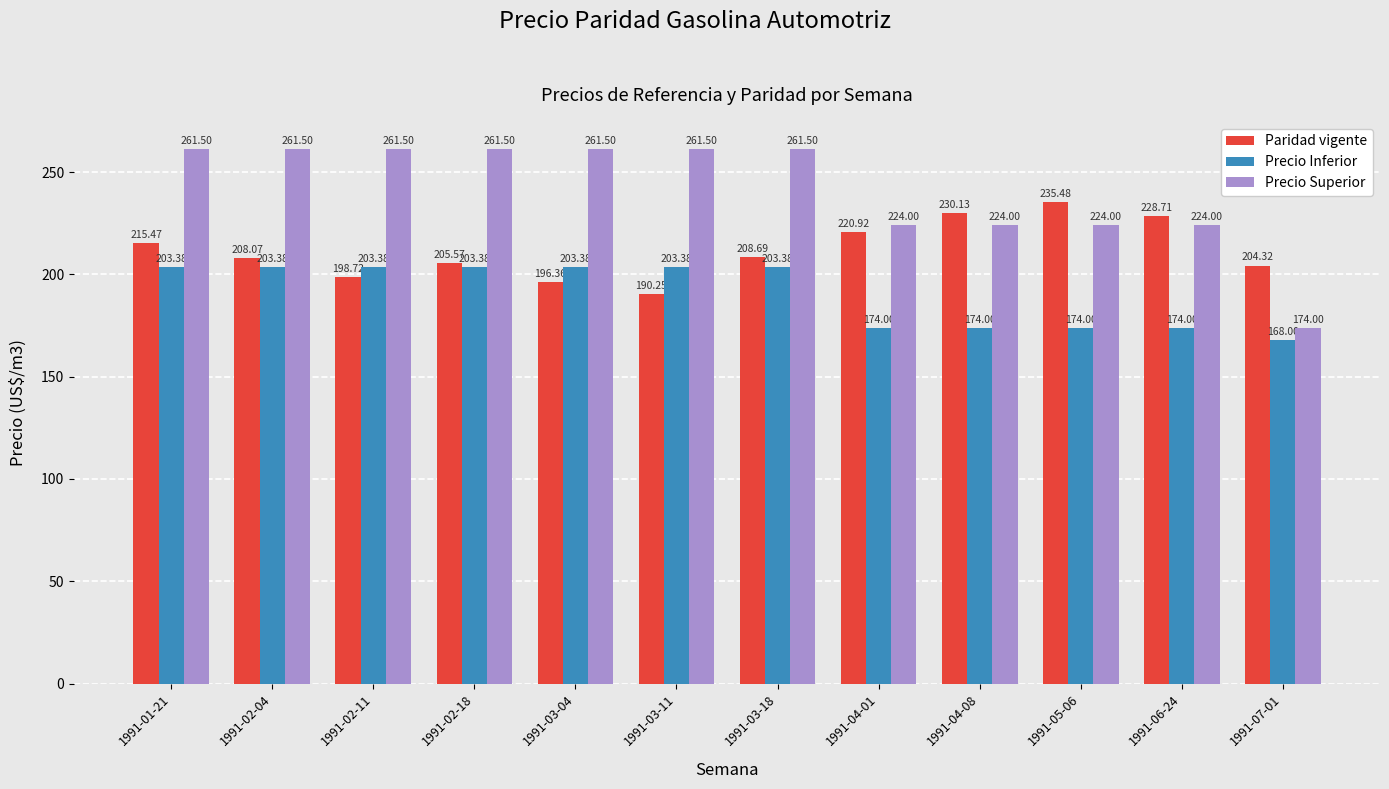

What is the label of the 6th bar from the left?

1991-03-11